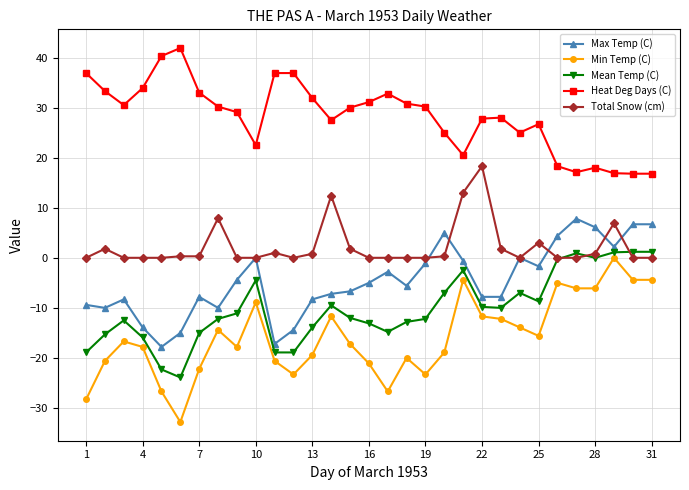

True or false: Total Snow (cm) and Heat Deg Days (C) intersect in this chart.

False